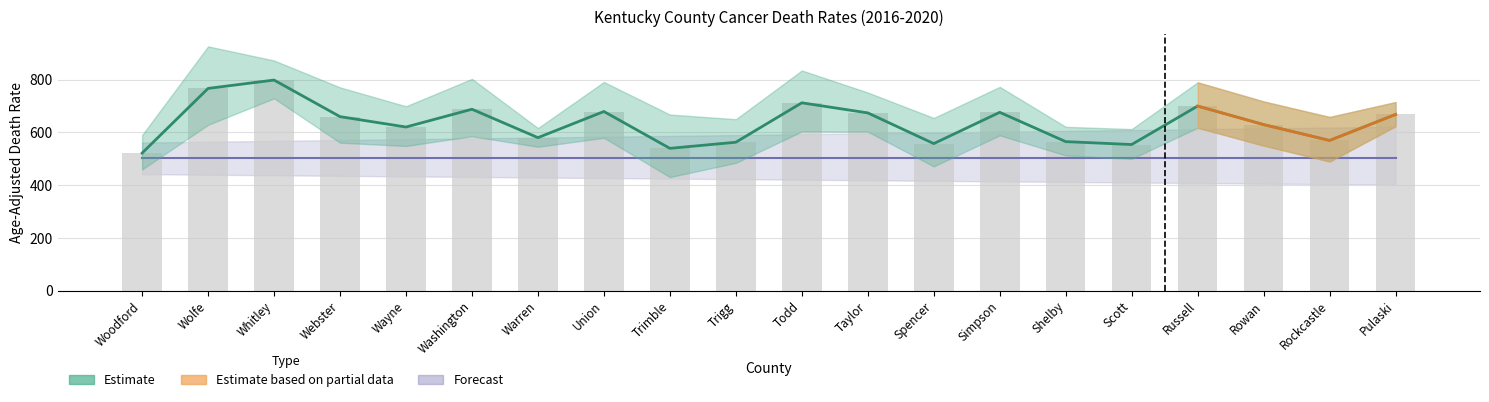

What is the label of the 9th bar from the right?

Taylor